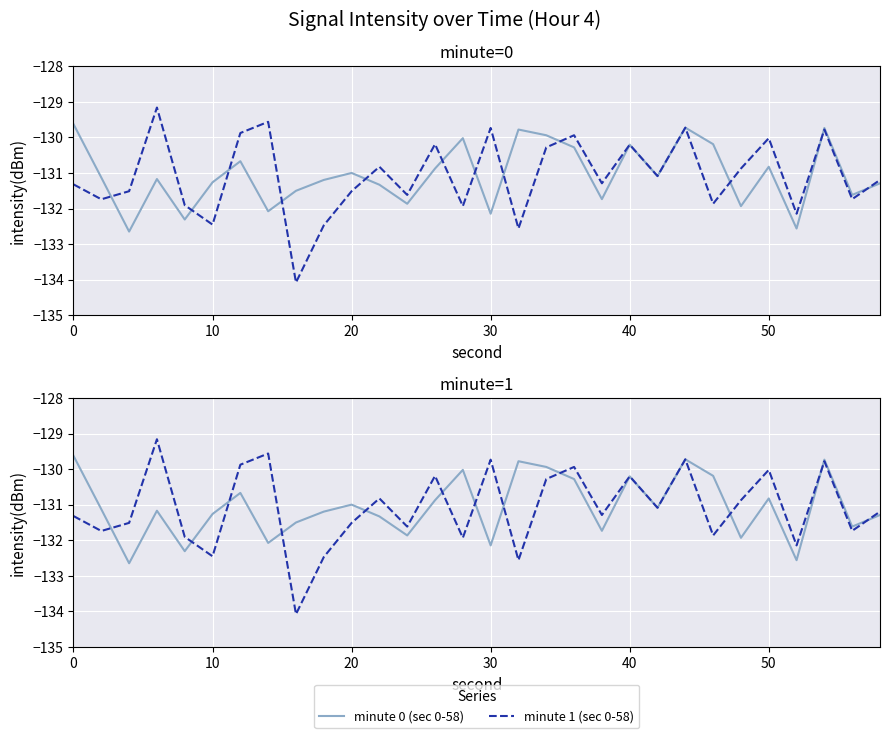

What is the difference between the minute 1 (sec 0-58) values at 50 and 40?

0.2